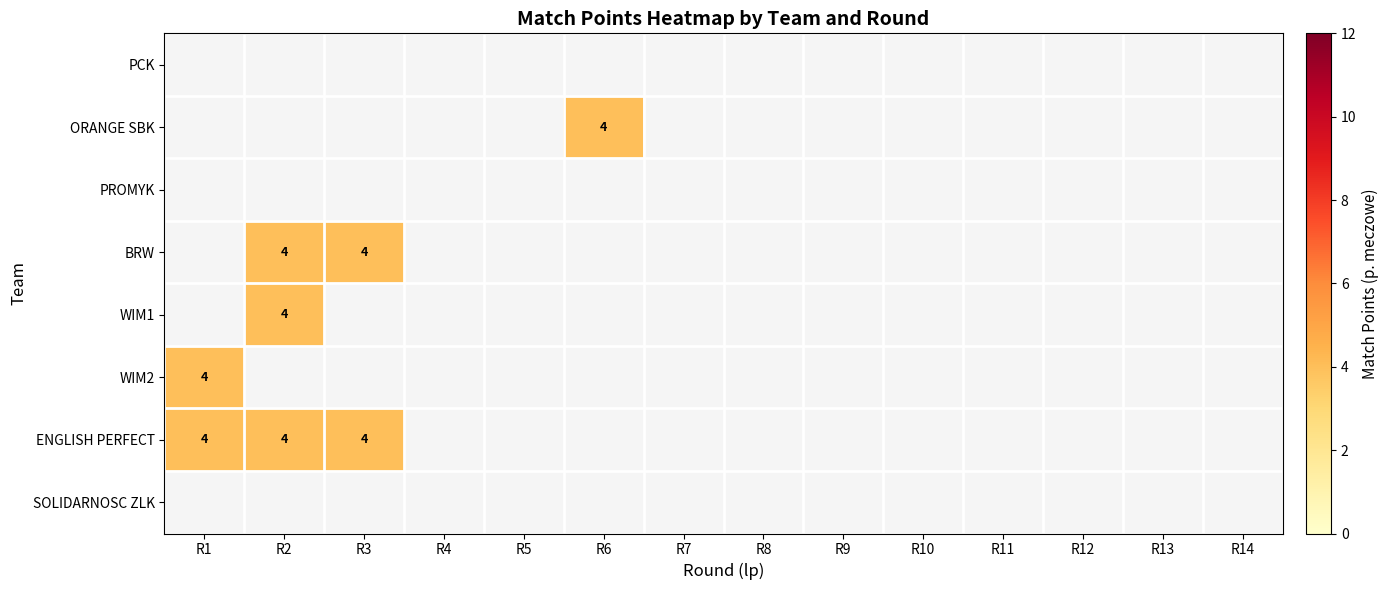

Which category has the highest value across all series?

R6